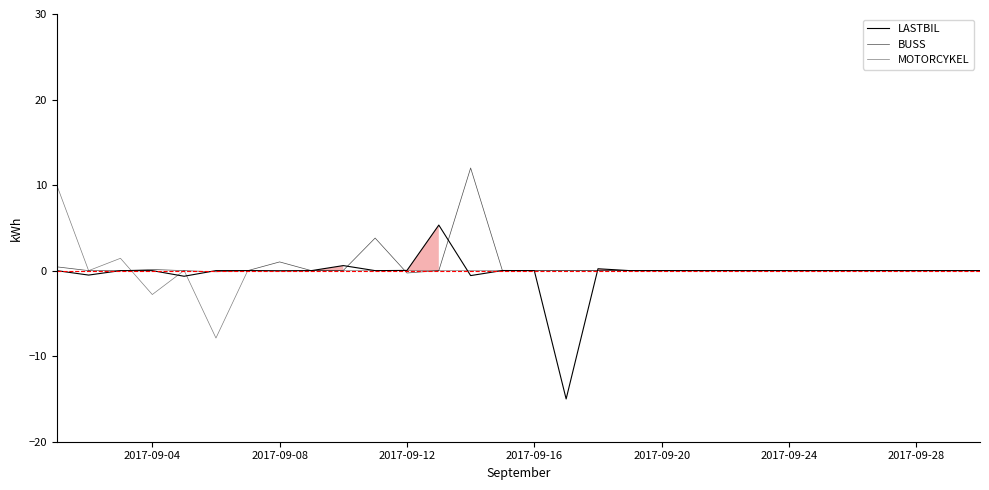

Is the value of LASTBIL at 2017-09-16 greater than the value of BUSS at 2017-09-08?

No